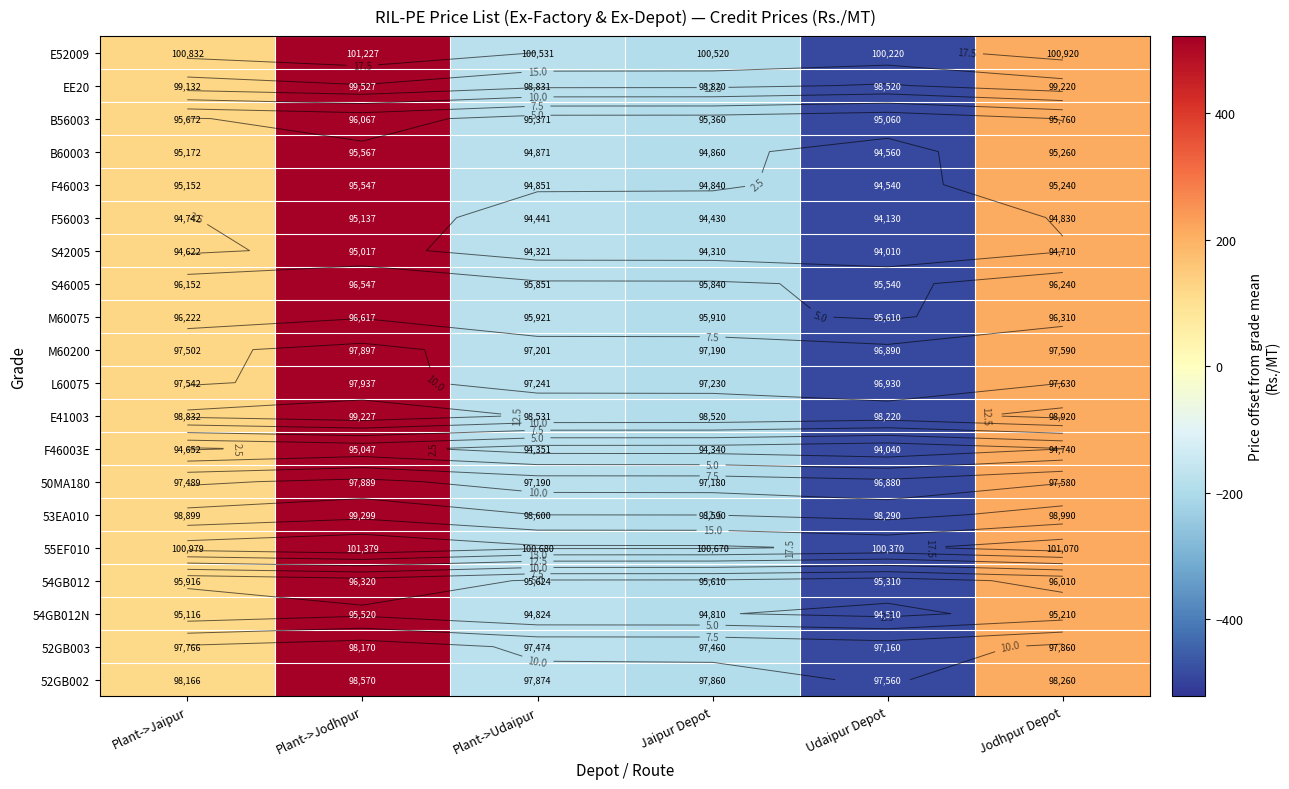

Rank the categories by 54GB012N value from highest to lowest.

Plant->Jodhpur, Jodhpur Depot, Plant->Jaipur, Plant->Udaipur, Jaipur Depot, Udaipur Depot